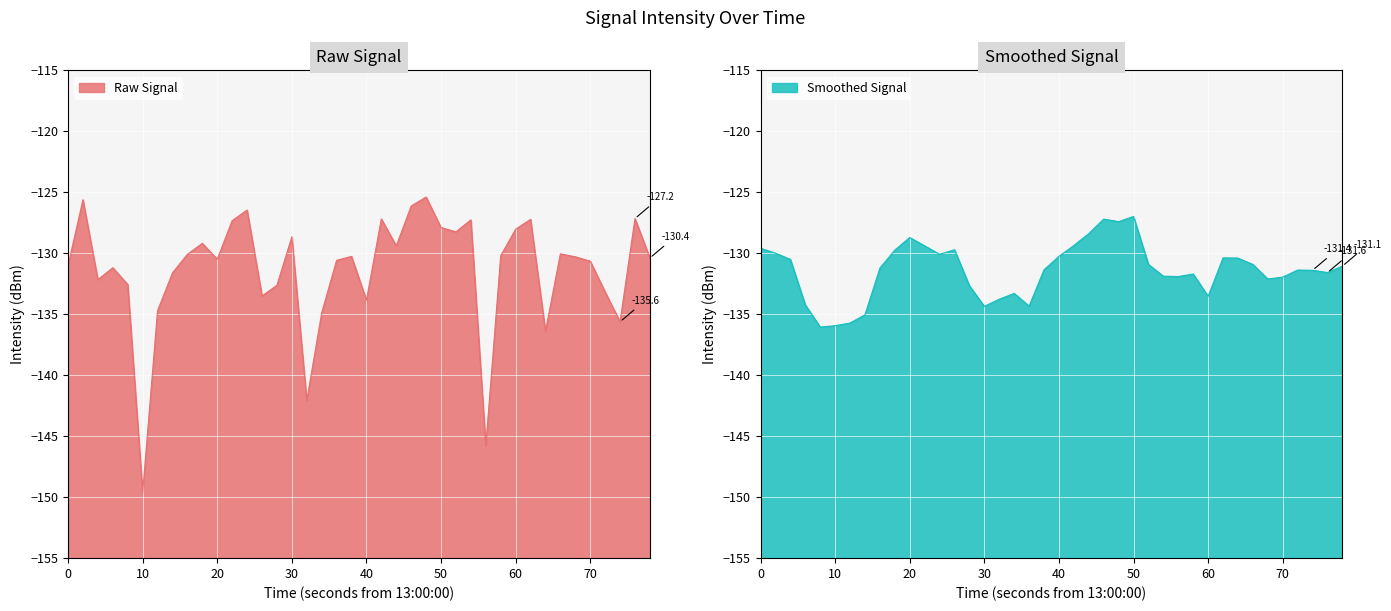

At which label does Raw Signal reach its minimum?

10